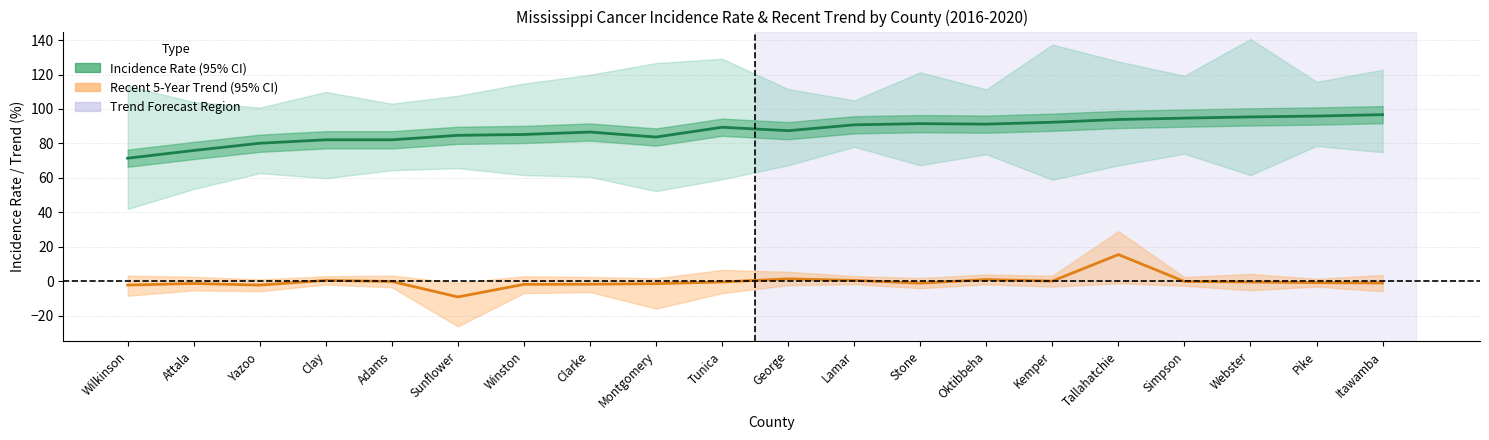

What is the average value of the Recent 5-Year Trend series?

-0.3